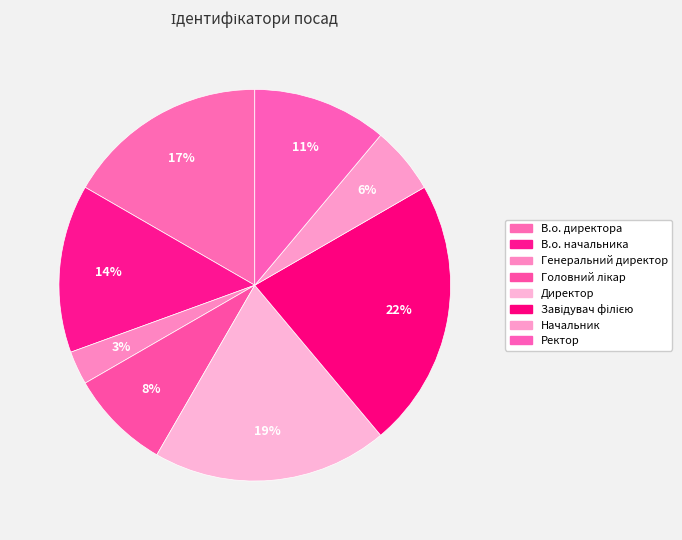

Is it true that Директор is 19% of the pie?

True